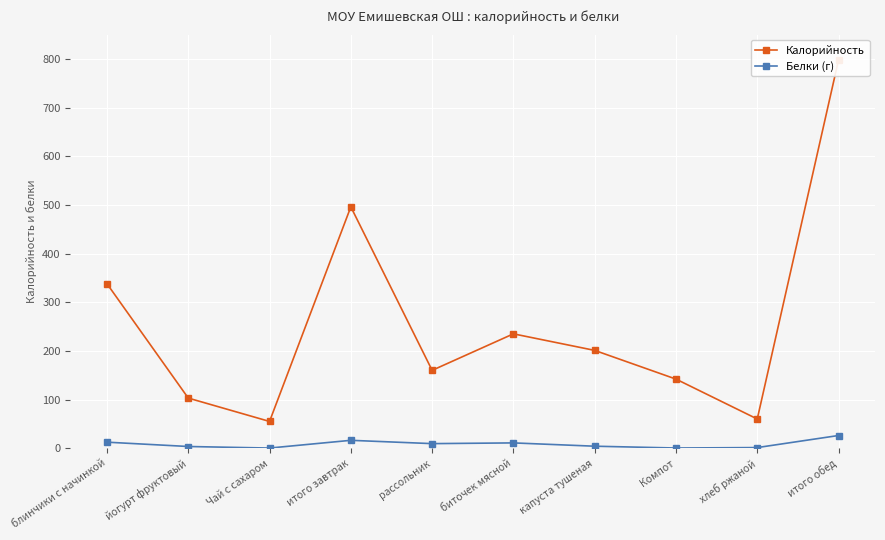

Where is the first local maximum for Калорийность?

итого завтрак